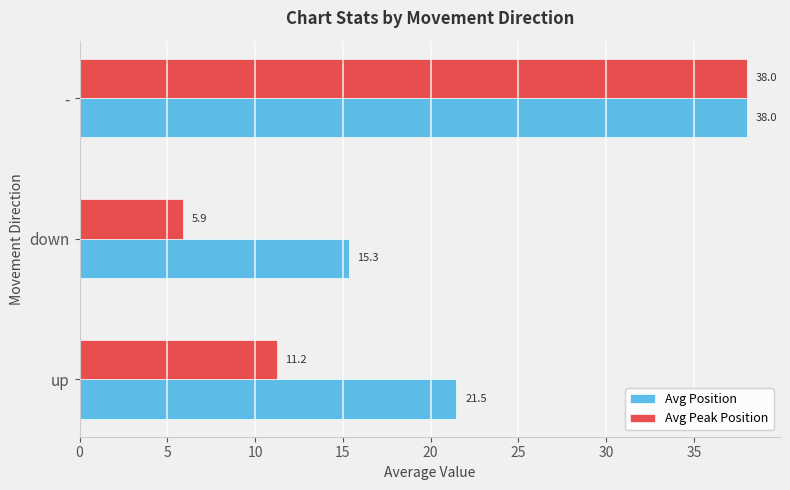

How many series are shown in this chart?

2